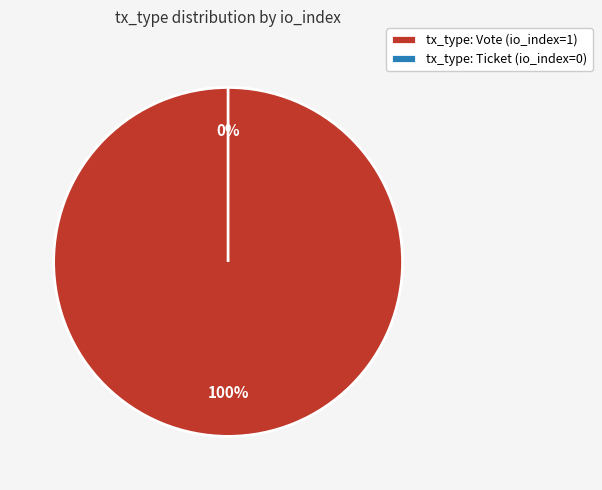

True or false: Vote accounts for 100% of the total.

True